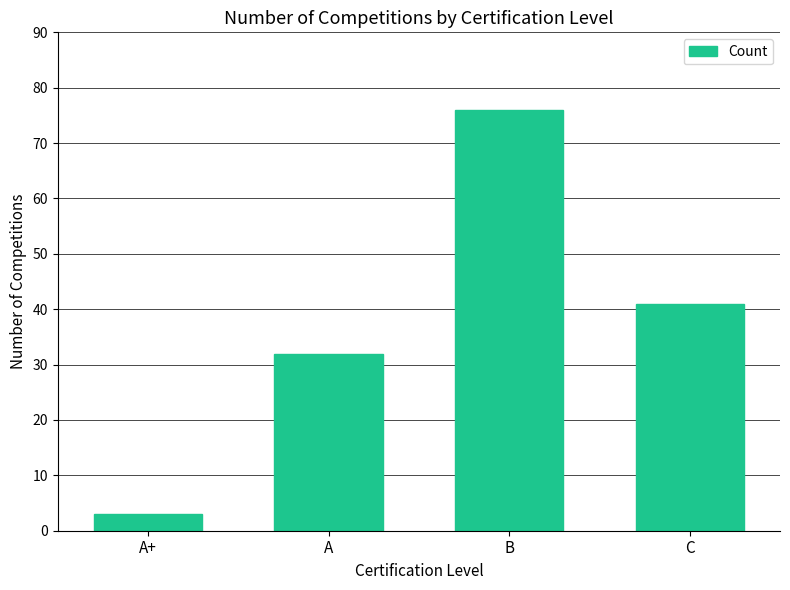

At which label is the value closest to 39?

C